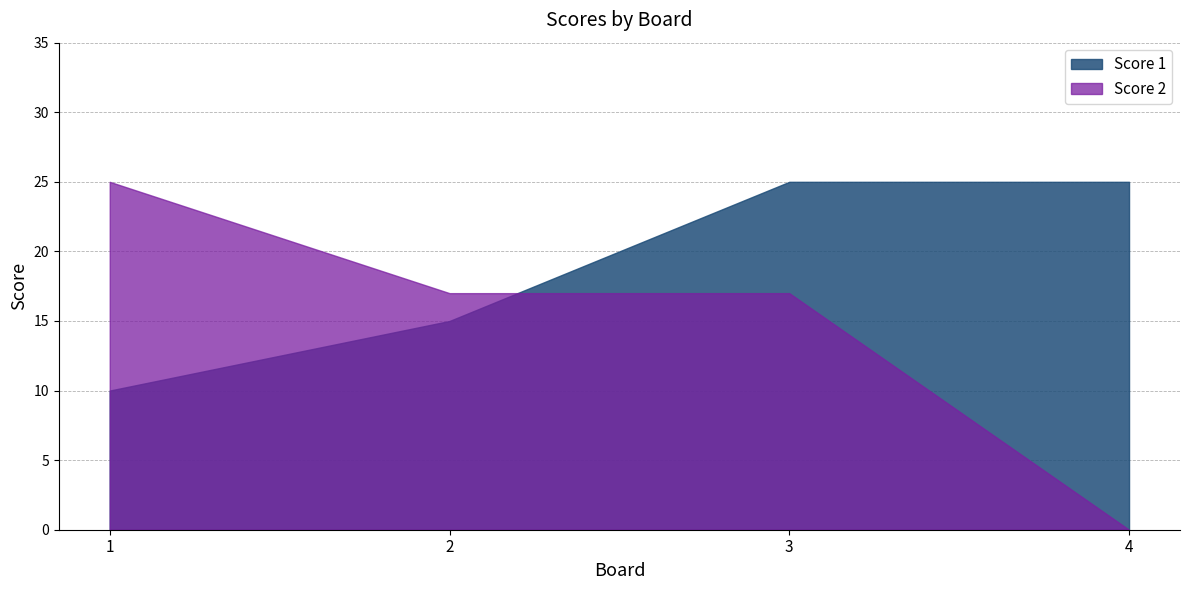

Which series has the largest total across all categories?

Score 1